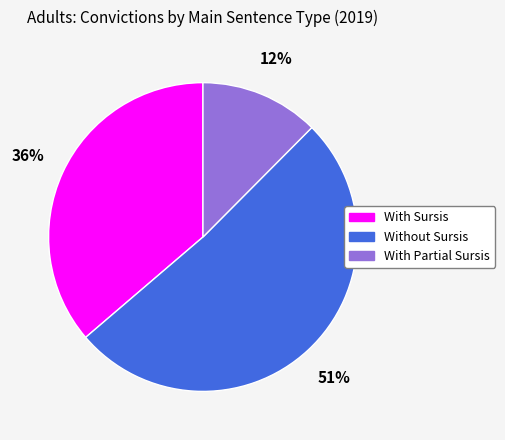

Which has a higher value, With Partial Sursis or Without Sursis?

Without Sursis